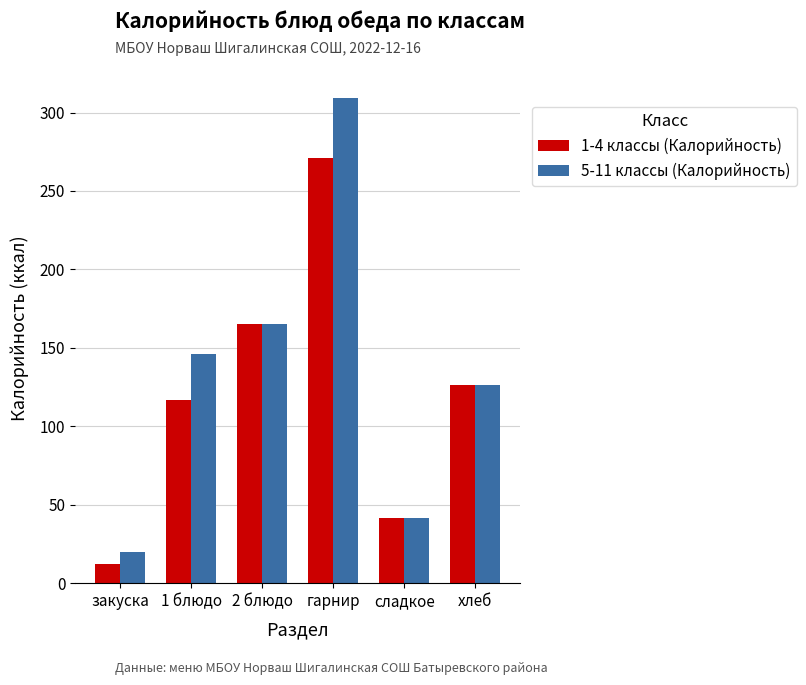

How many distinct data groups are displayed?

2